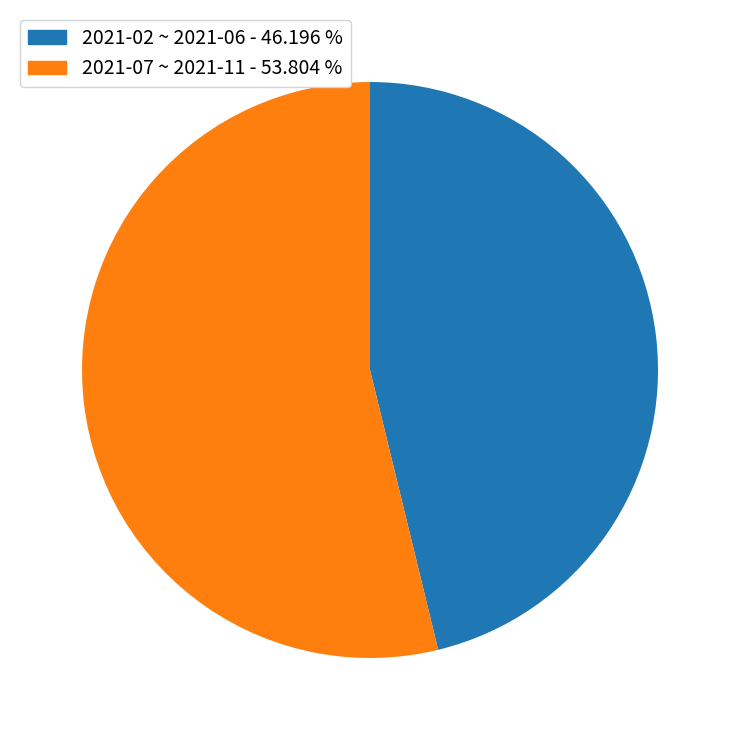

Does any single category account for the majority?

Yes